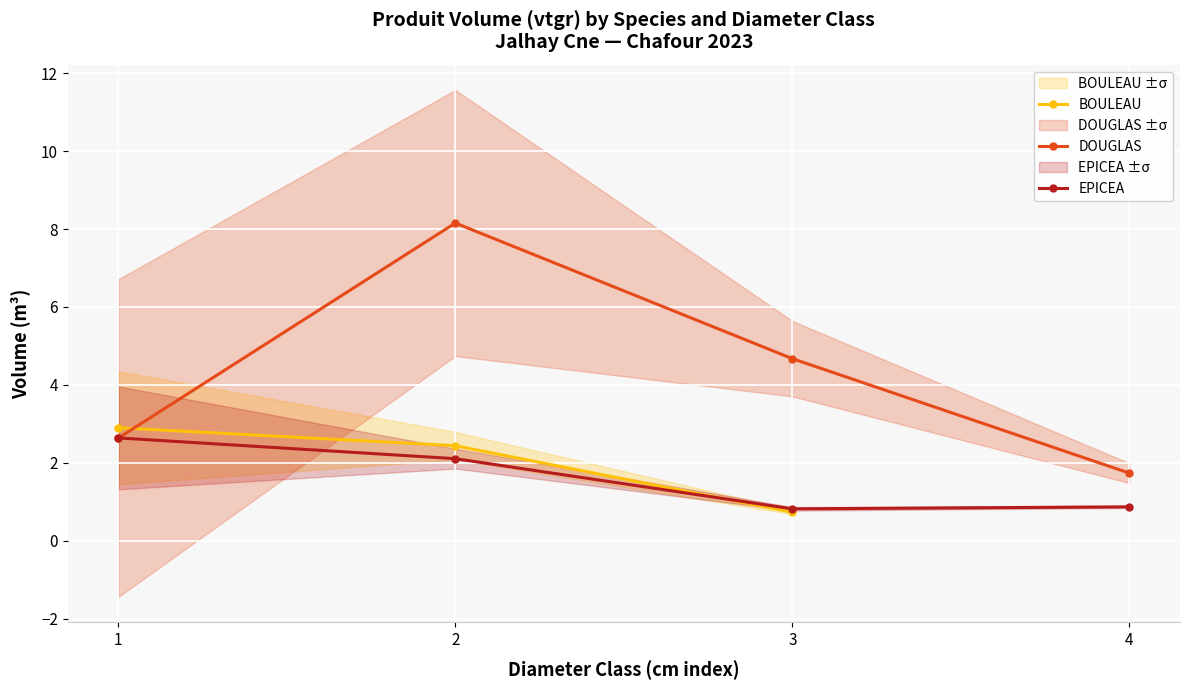

What is the total value across all series at 1?

8.2